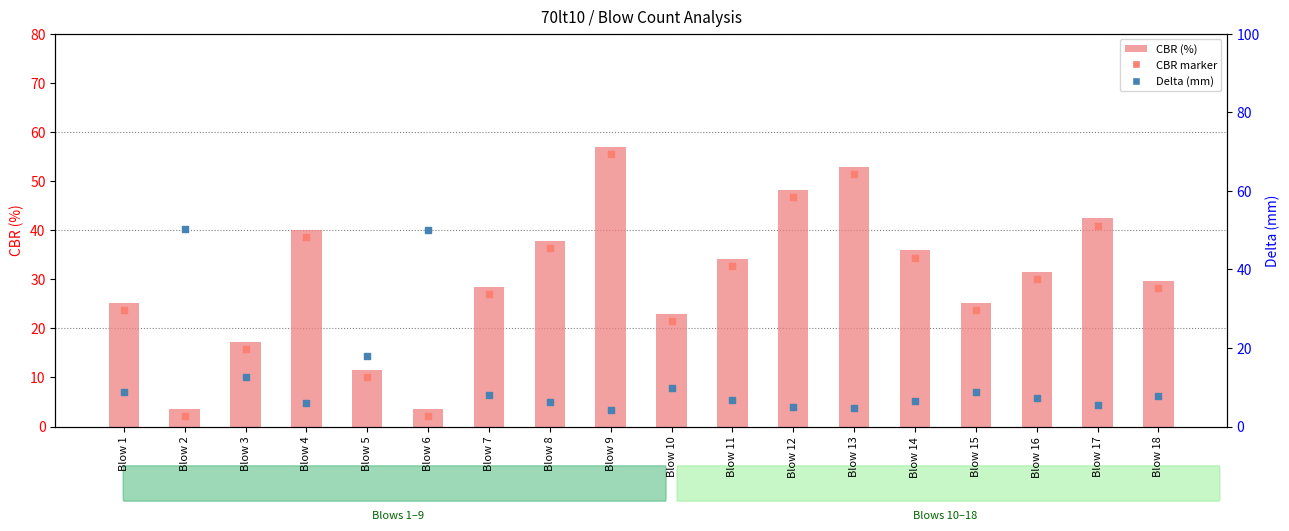

What are all the series names shown in the legend?

CBR (%), CBR marker, Delta (mm)